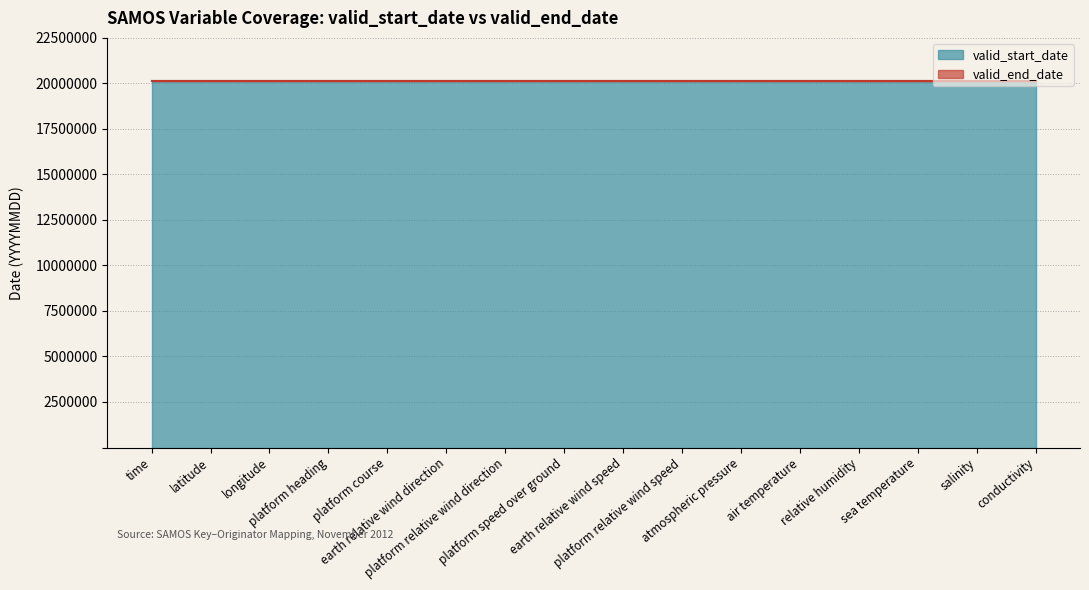

Reading left to right, list all the values displayed in this chart.

valid_start_date: 20121101	20121101	20121101	20121101	20121101	20121101	20121101	20121101	20121101	20121101	20121101	20121101	20121101	20121101	20121101	20121101
valid_end_date: 20121130	20121130	20121130	20121130	20121130	20121130	20121130	20121130	20121130	20121130	20121130	20121130	20121130	20121130	20121130	20121130